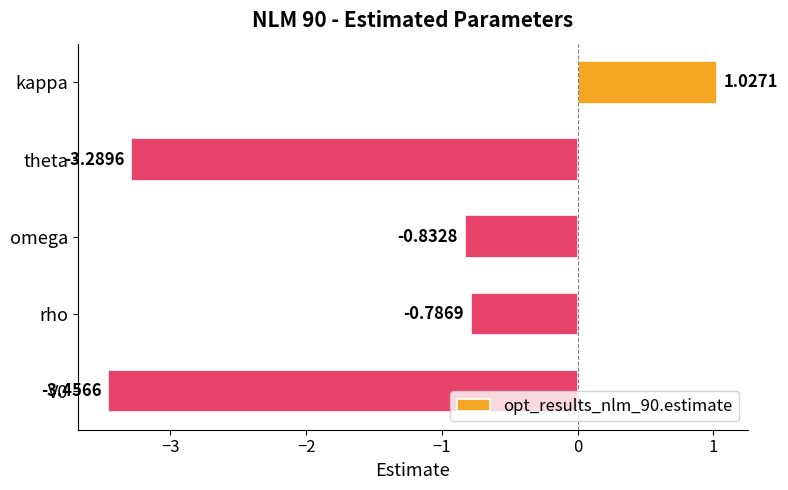

Rank the categories by value from highest to lowest.

kappa, rho, omega, theta, V0